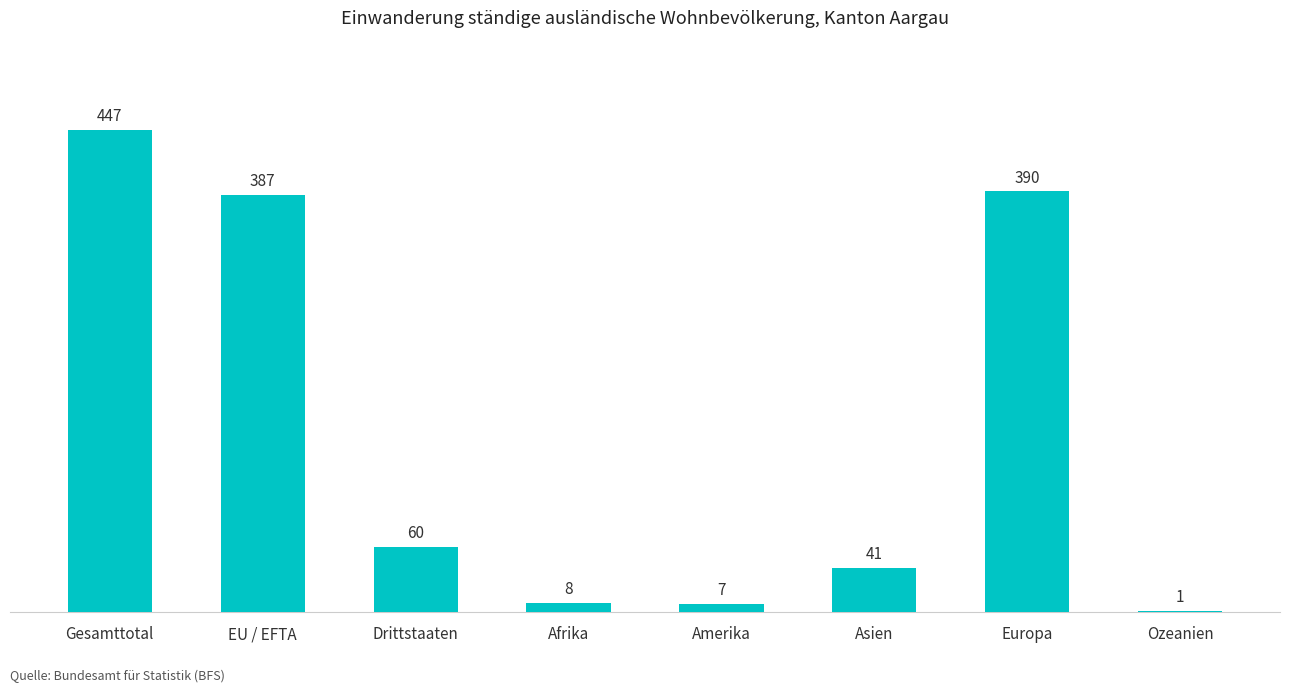

Approximately how many times larger is the value at Drittstaaten compared to EU / EFTA?

0.2